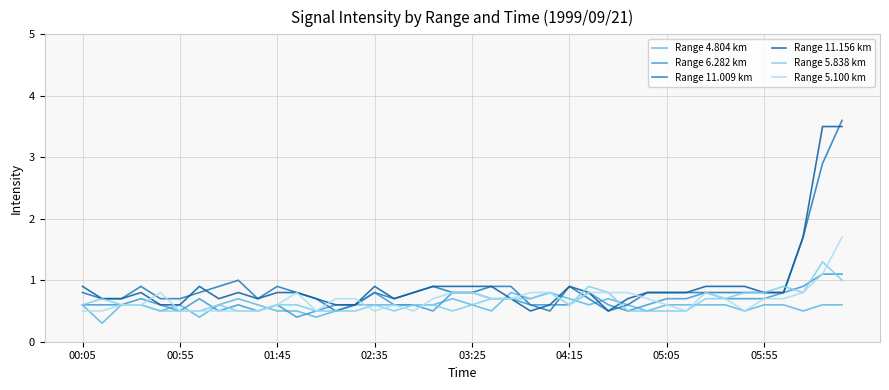

Does the chart have visible grid lines?

Yes